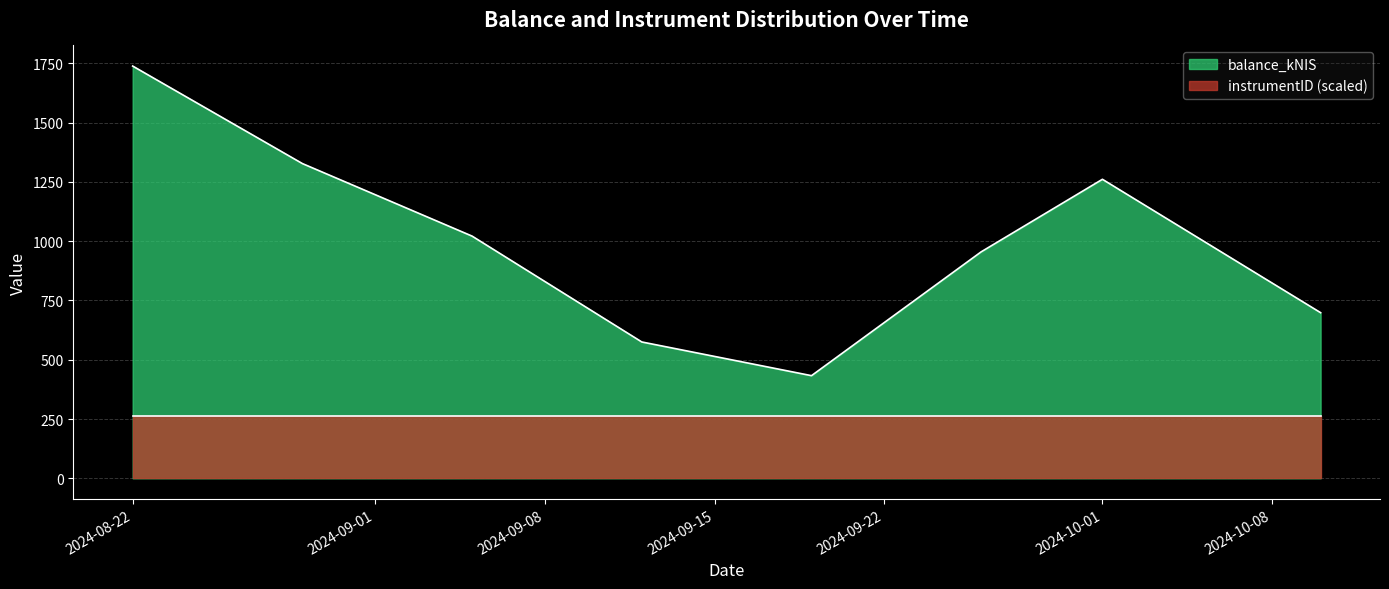

At which category does the data reach its first local valley?

2024-09-19